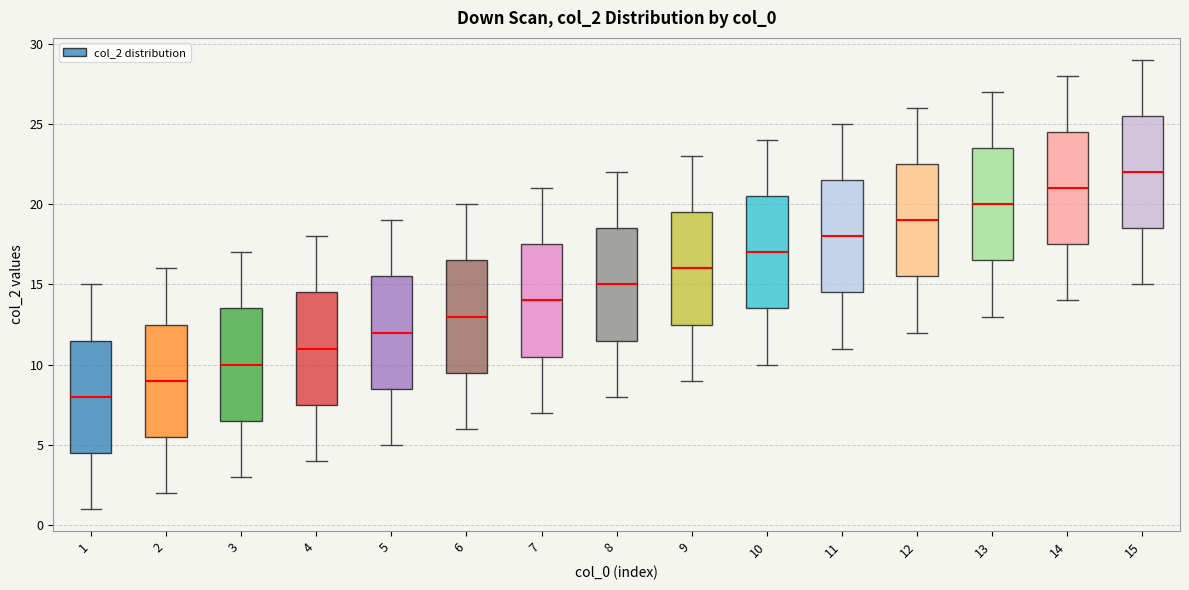

Which box's median line is the highest?

15